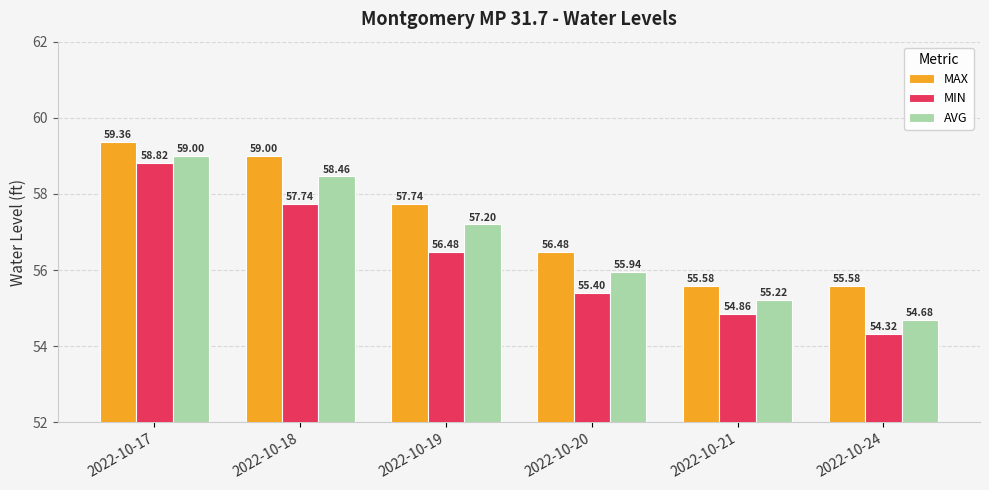

Which category has the highest value in the AVG series?

2022-10-17